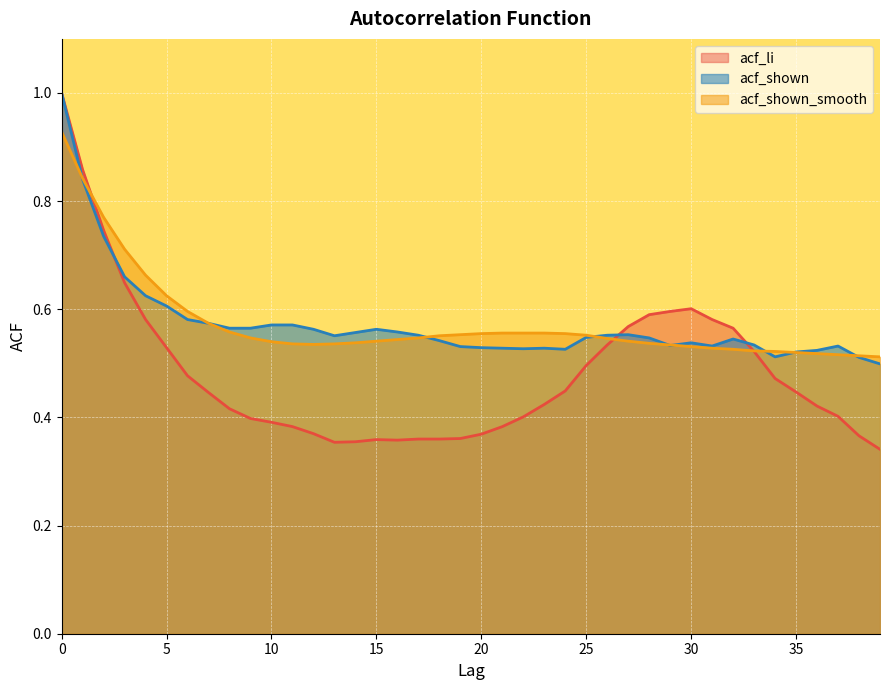

How many acf_li values are between 0 and 1?

40